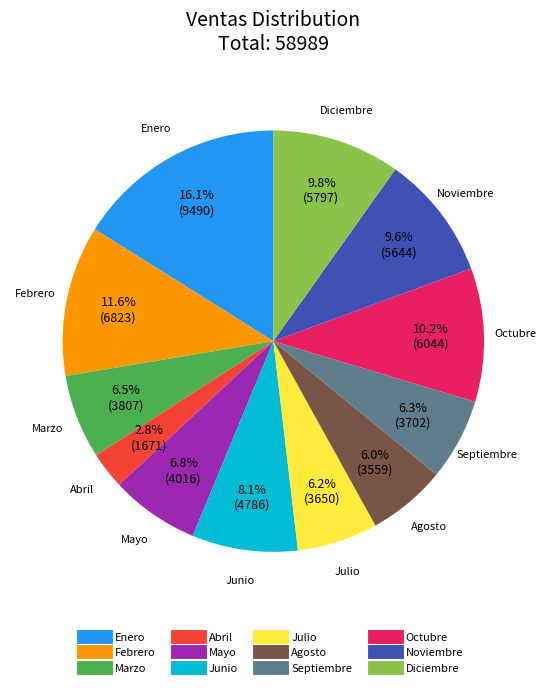

True or false: Enero accounts for 16% of the total.

True